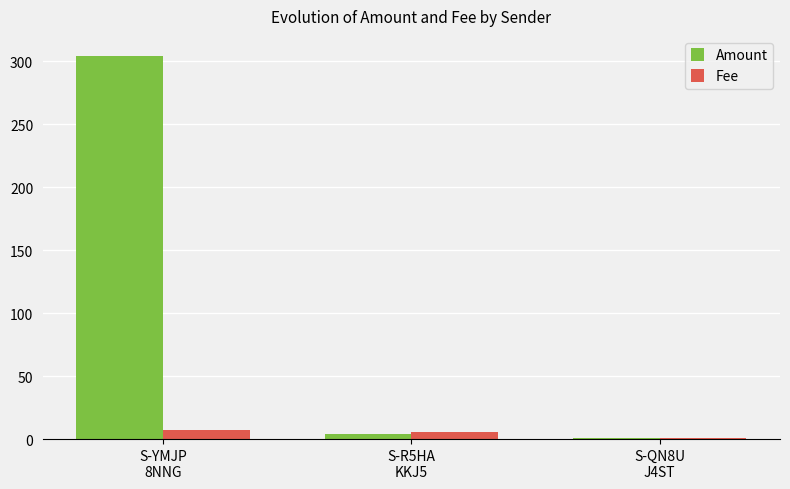

What is the value of the Fee bar at the 2nd from the left?

6.0